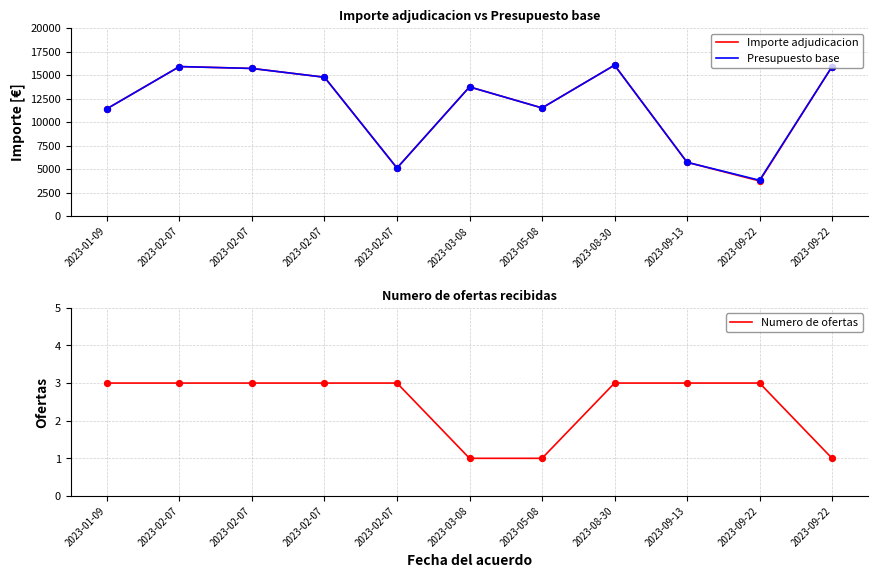

Which series contains the lowest Y value?

Numero de ofertas